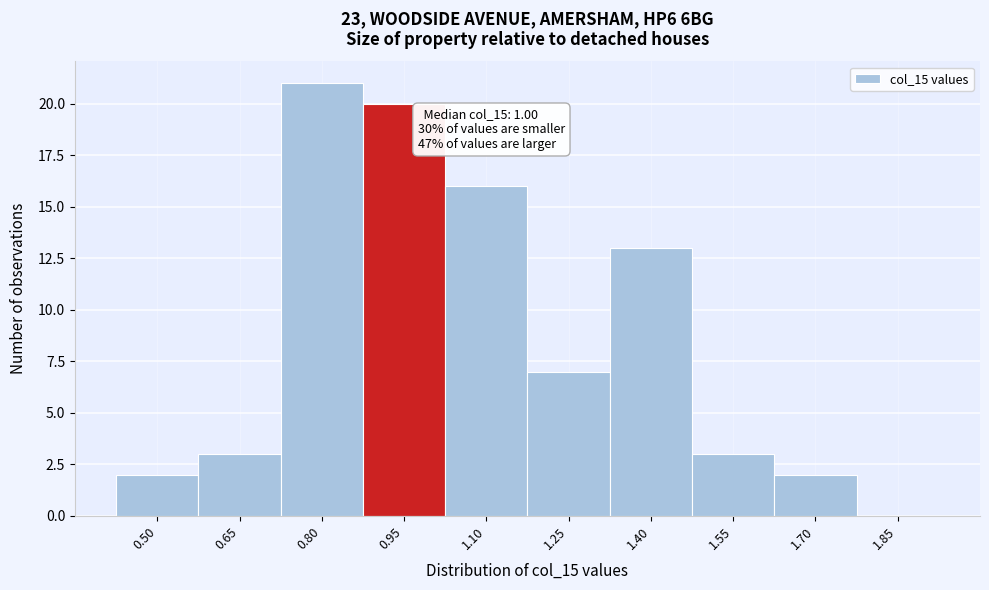

Reading left to right, transcribe all the data shown in this chart.

0.50=2	0.65=3	0.80=21	0.95=20	1.10=16	1.25=7	1.40=13	1.55=3	1.70=2	1.85=0